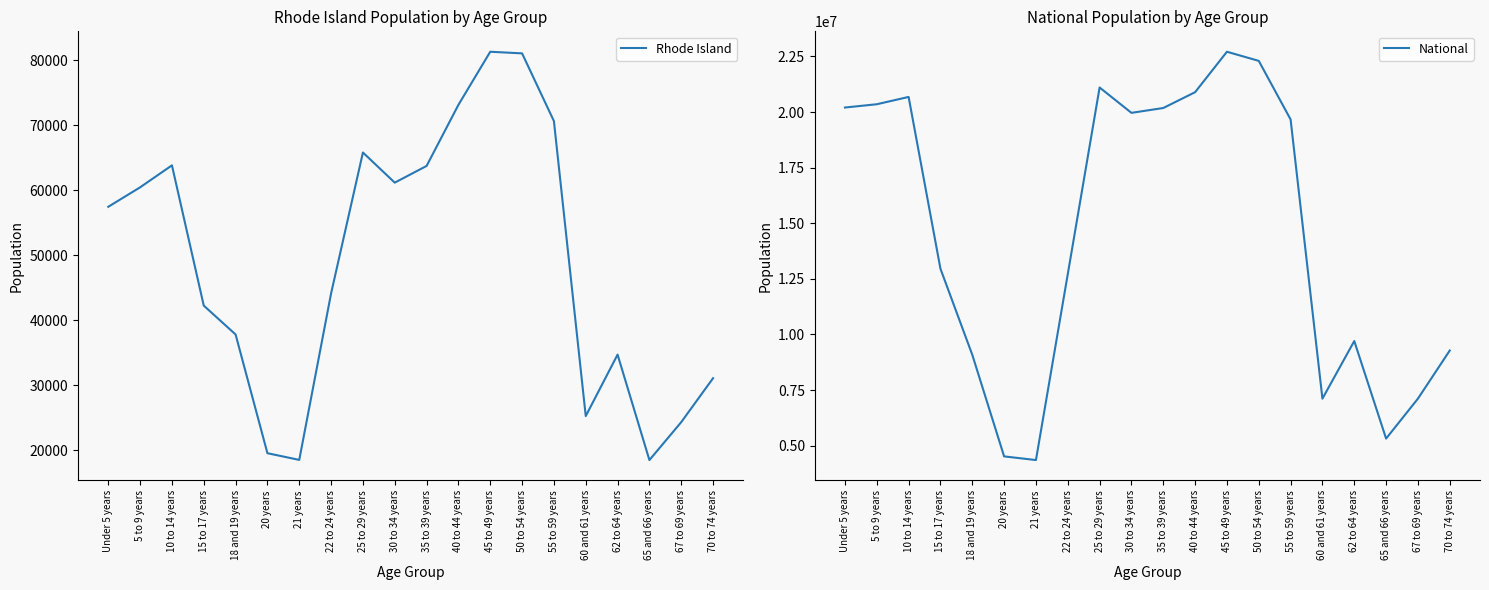

Which series changed the most between Under 5 years and 20 years?

National